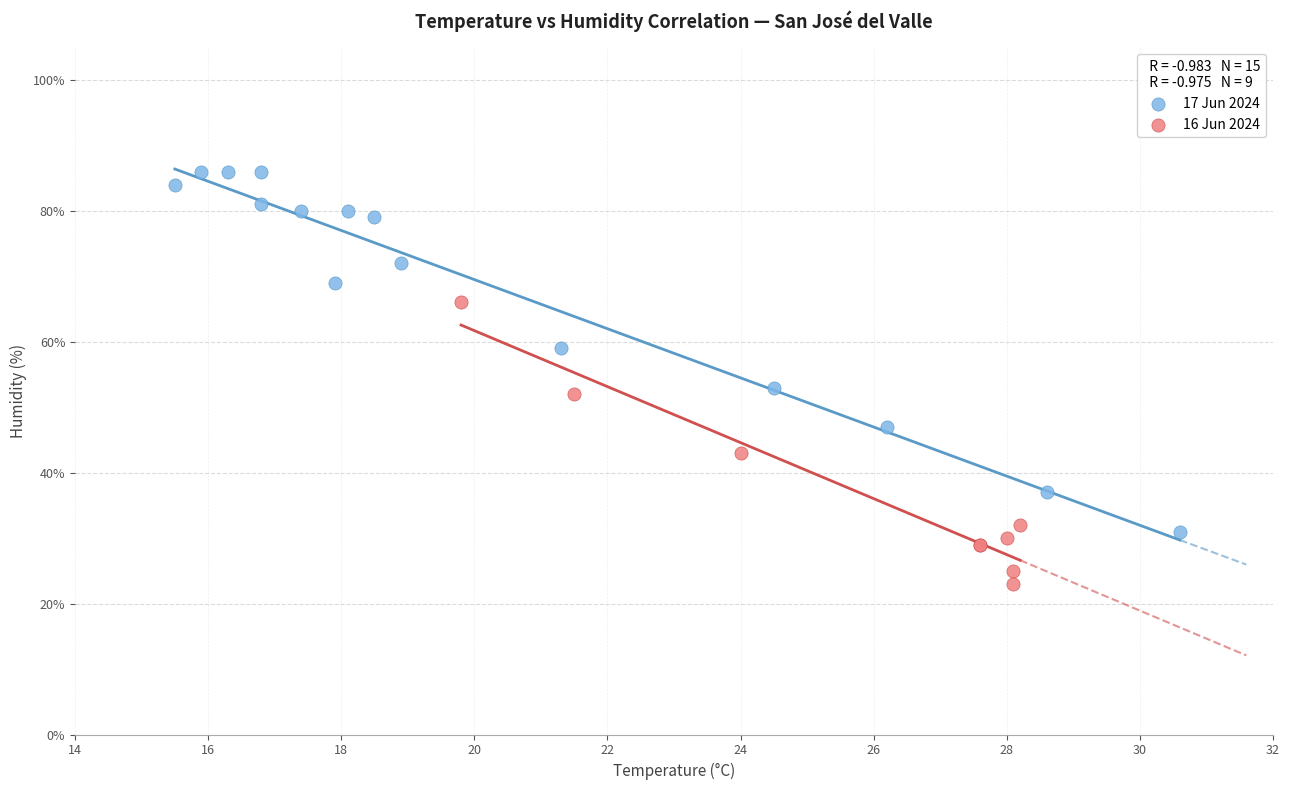

What are all the series names shown in the legend?

17 Jun 2024, 16 Jun 2024